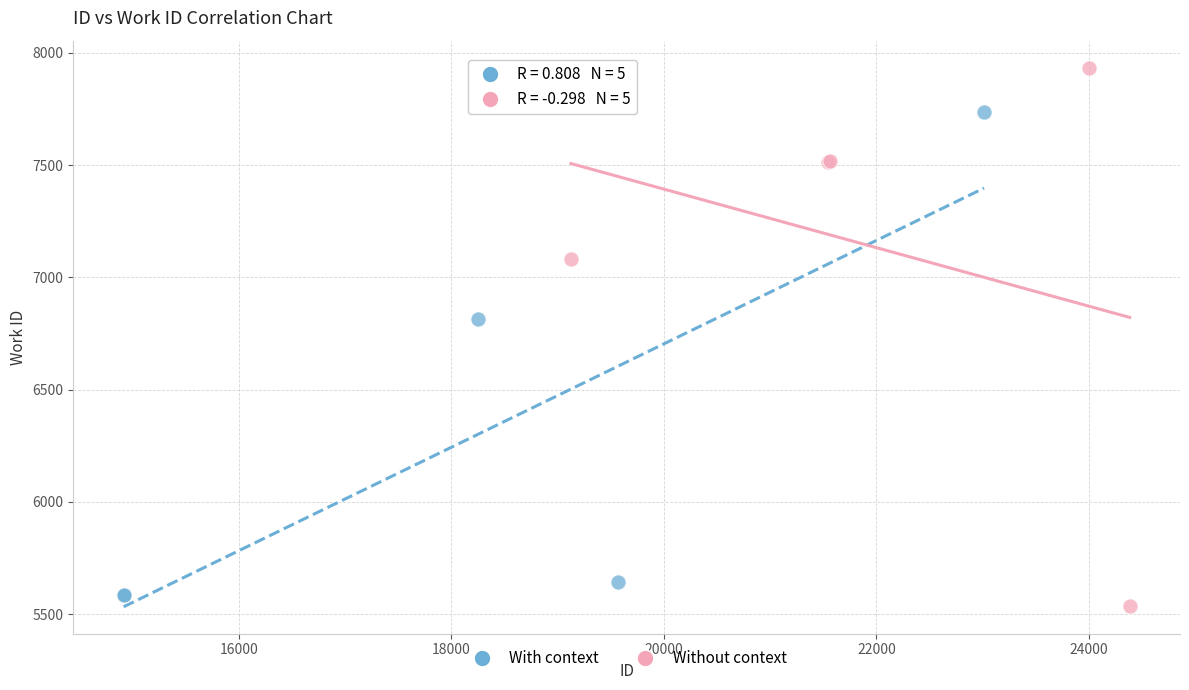

Which series contains the highest Y value?

Without context